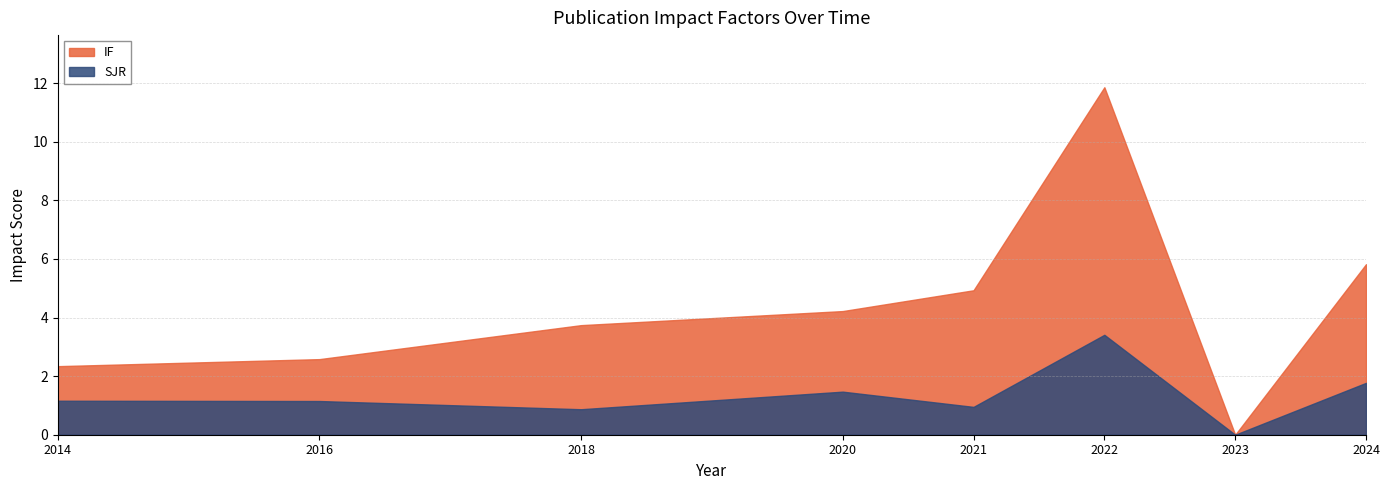

At which category does the chart reach its minimum across all series?

2023